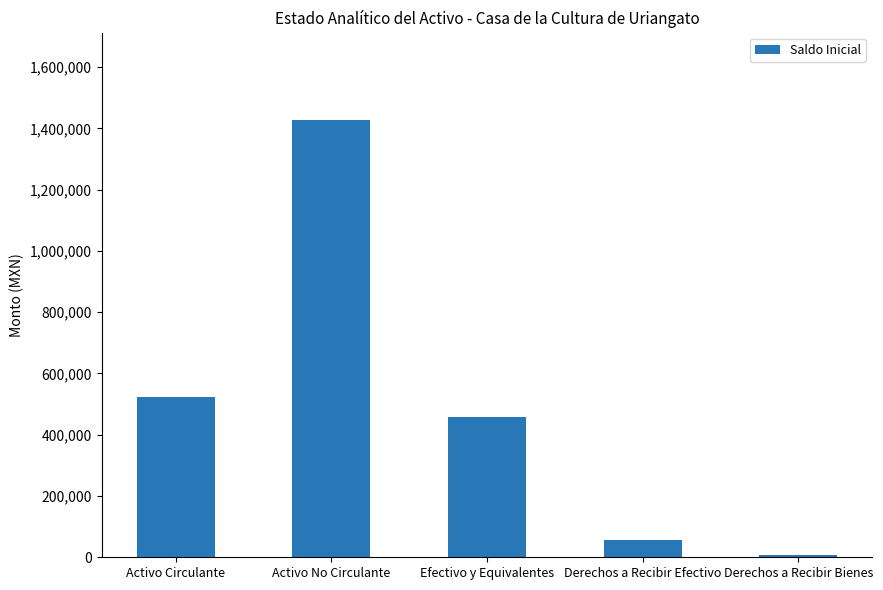

Does the chart contain any negative values?

No